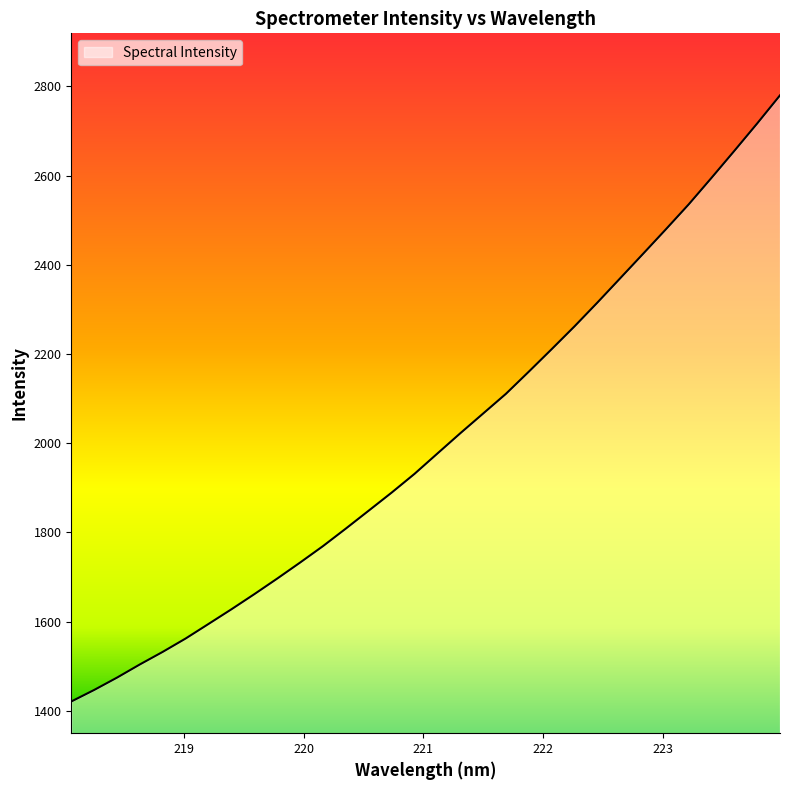

What is the difference between the maximum and second lowest values?

1332.8